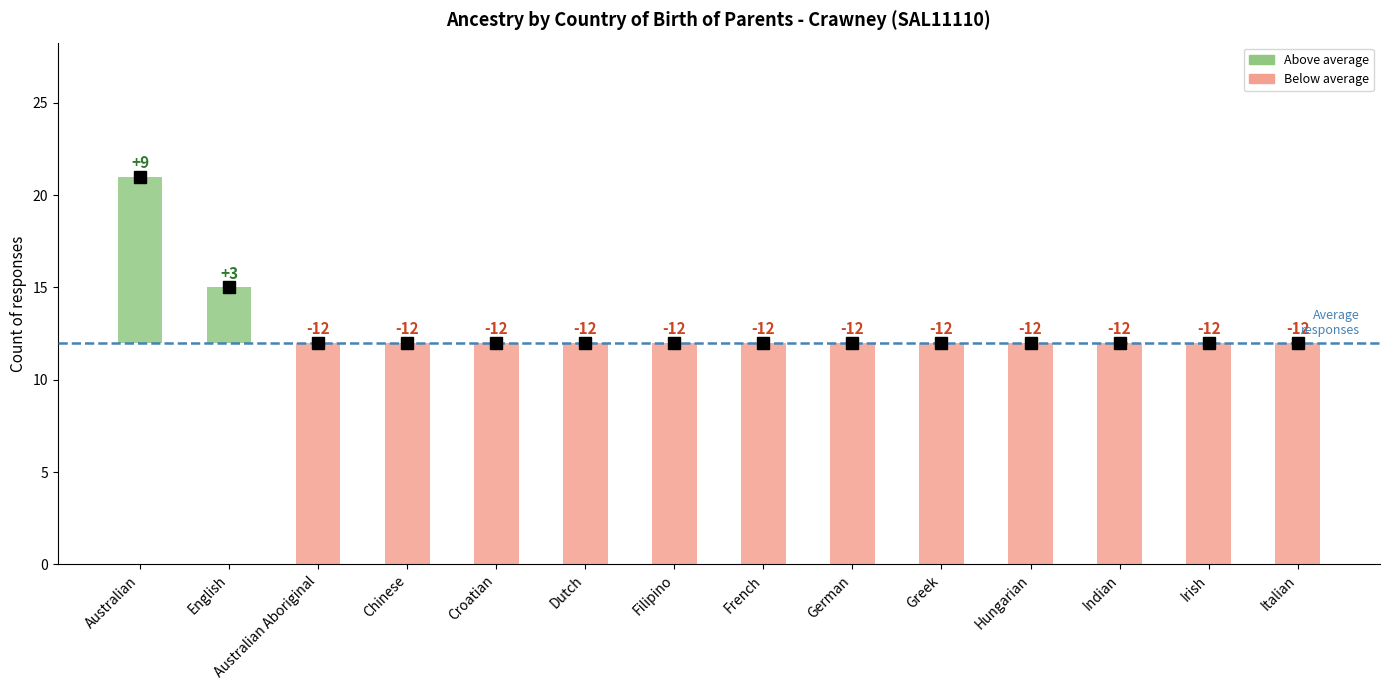

What is the label of the 12th bar from the right?

Australian Aboriginal